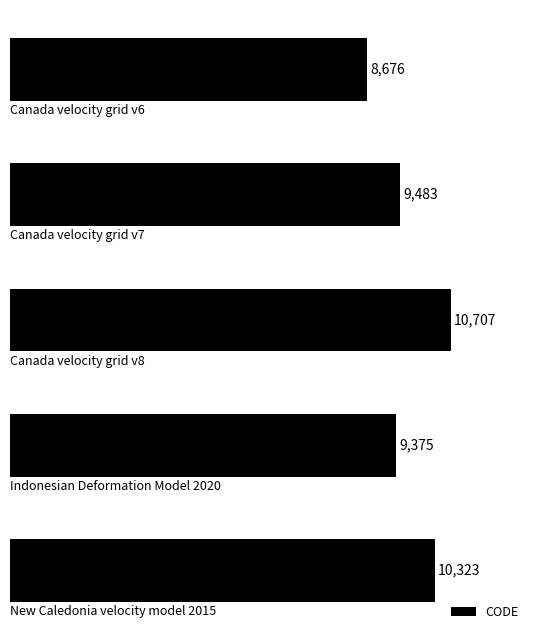

What is the smallest value displayed?

8676